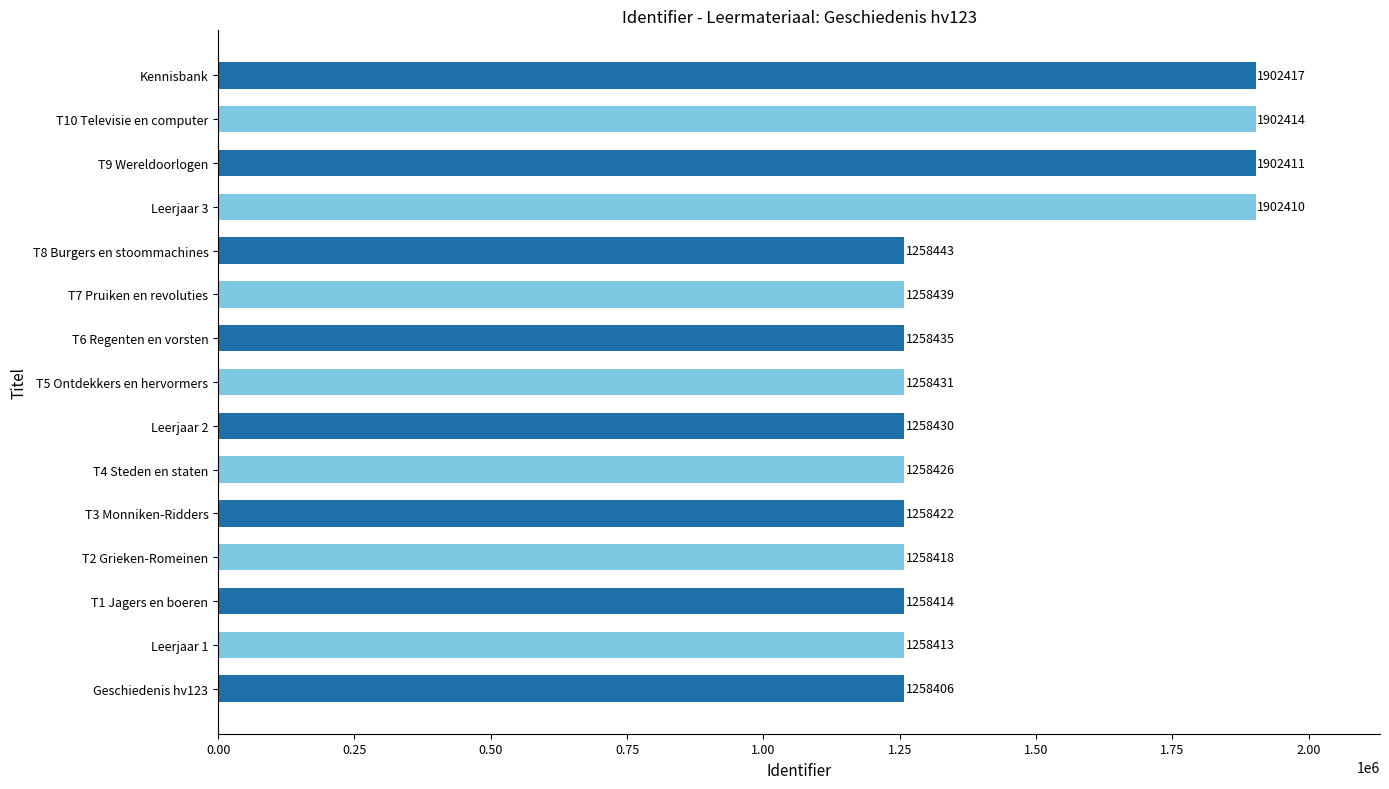

List the labels in order of value, largest first.

Kennisbank, T10 Televisie en computer, T9 Wereldoorlogen, Leerjaar 3, T8 Burgers en stoommachines, T7 Pruiken en revoluties, T6 Regenten en vorsten, T5 Ontdekkers en hervormers, Leerjaar 2, T4 Steden en staten, T3 Monniken-Ridders, T2 Grieken-Romeinen, T1 Jagers en boeren, Leerjaar 1, Geschiedenis hv123